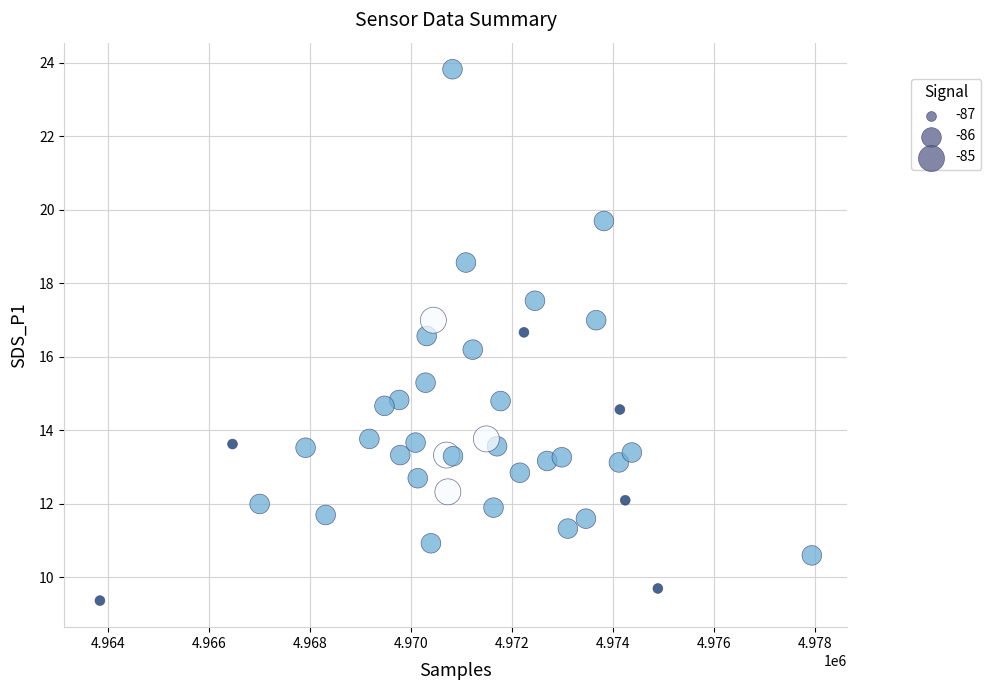

What Y value in the scatter plot is closest to 16?

16.2